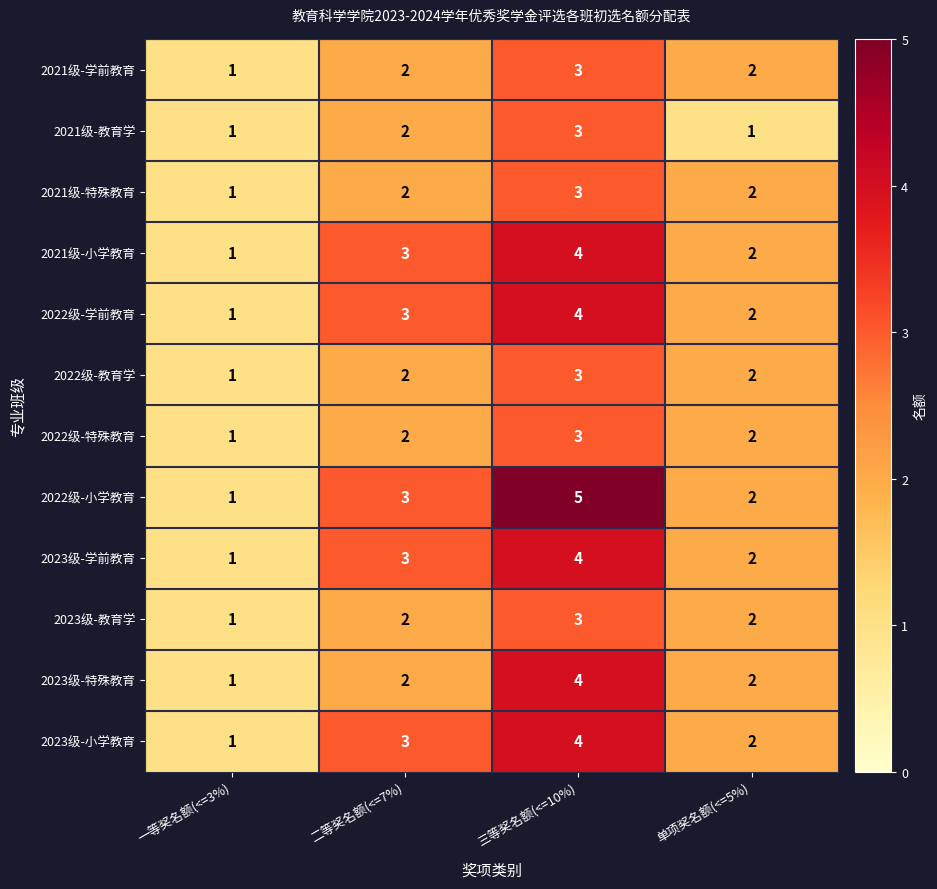

Is it true that 2023级-学前教育 equals 1 at 三等奖名额(<=10%)?

False